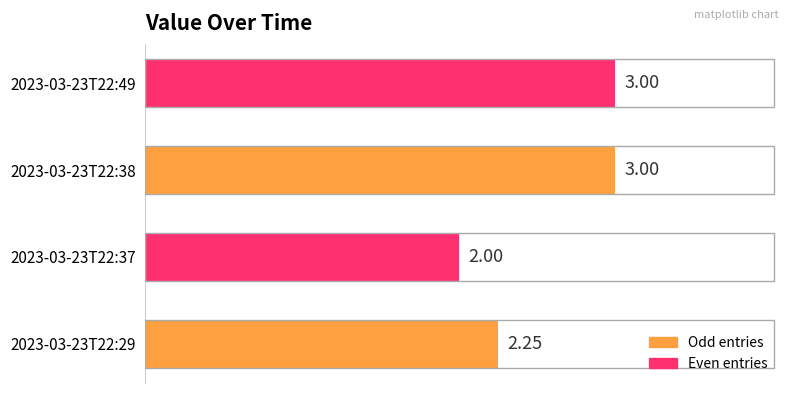

What is the average value?

2.6